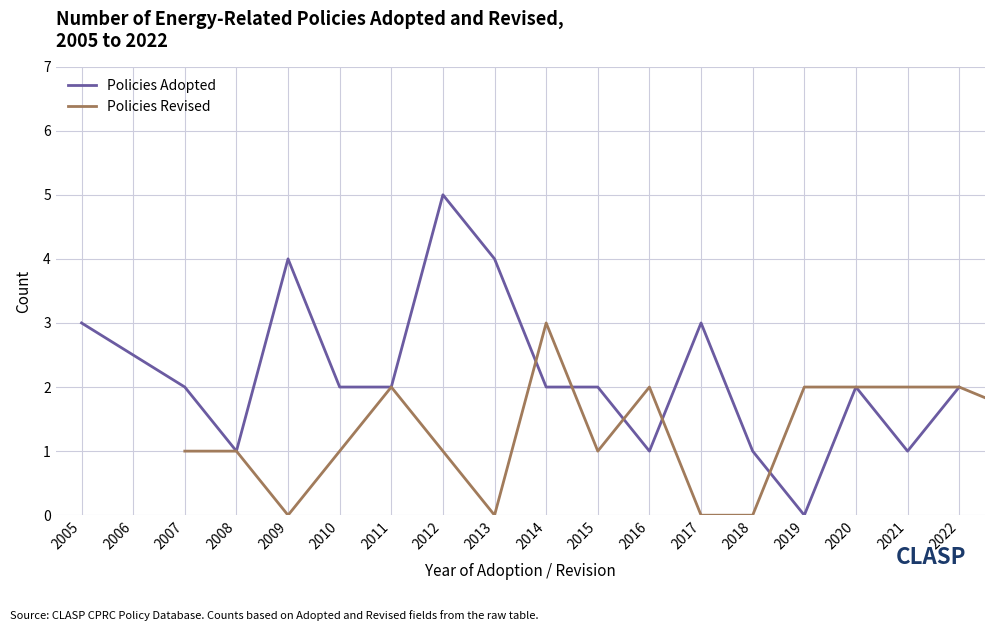

Which series has the widest spread of values?

Policies Adopted